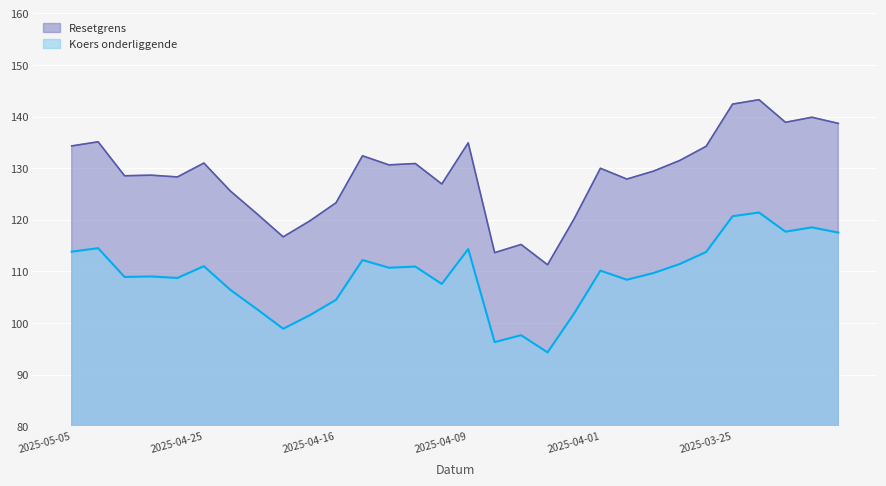

How many lines are shown in the chart?

2